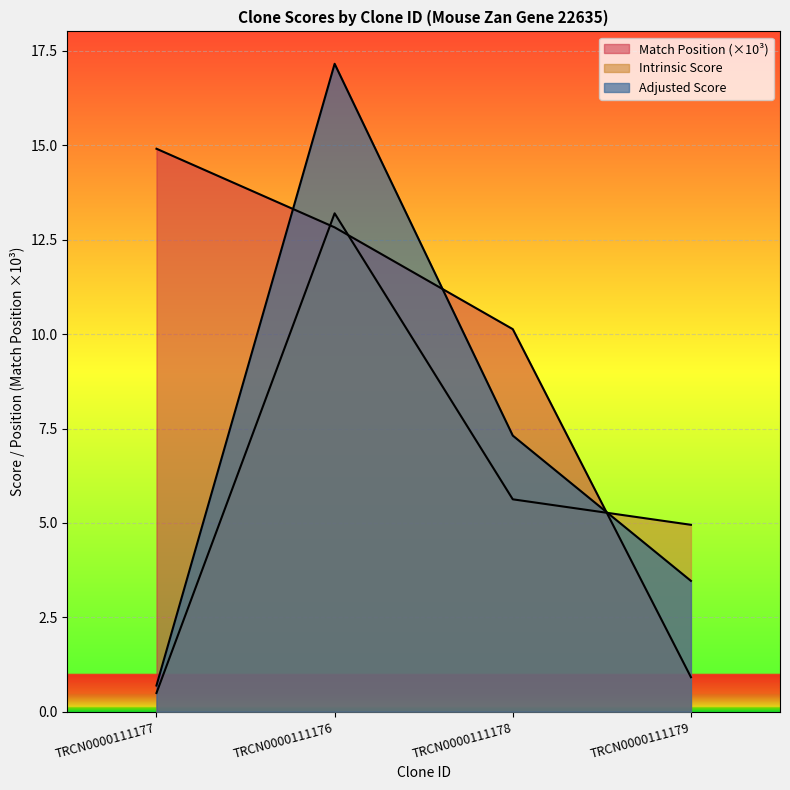

Which series has the widest spread of values?

Adjusted Score